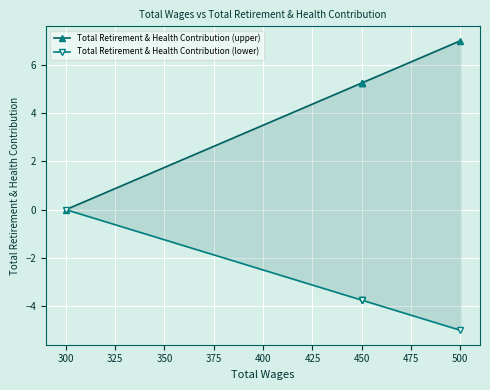

True or false: Total Retirement & Health Contribution (upper) and Total Retirement & Health Contribution (lower) cross at least once.

False